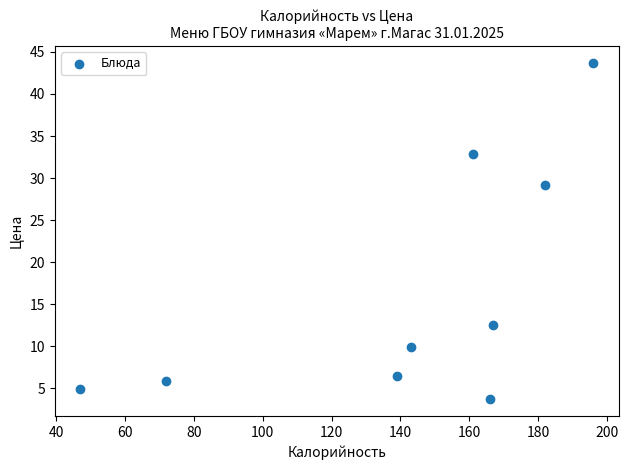

What Y value in the scatter plot is closest to 23?

29.2